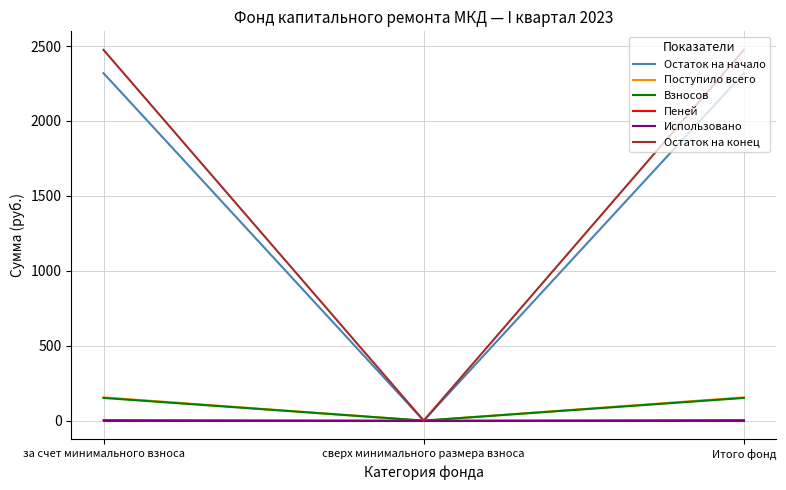

Does the chart display data point markers on the line(s)?

No